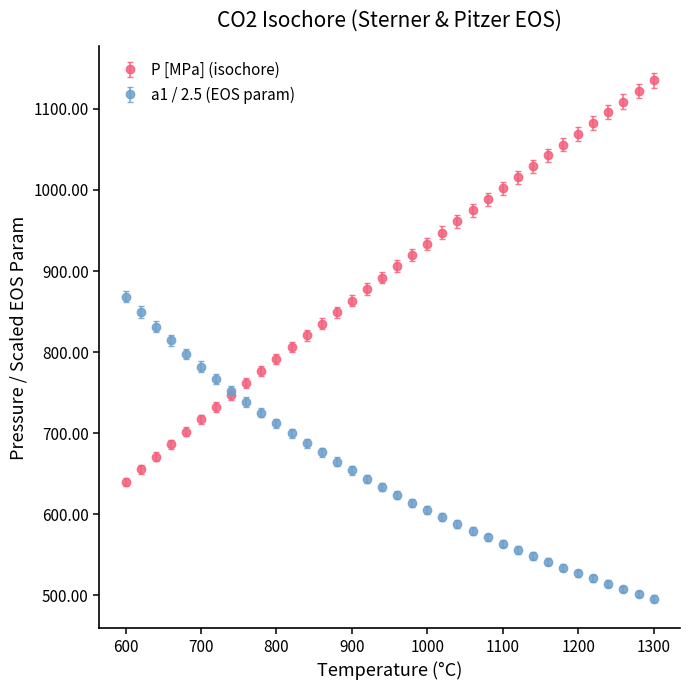

Which series has the largest total across all categories?

P [MPa] (isochore)